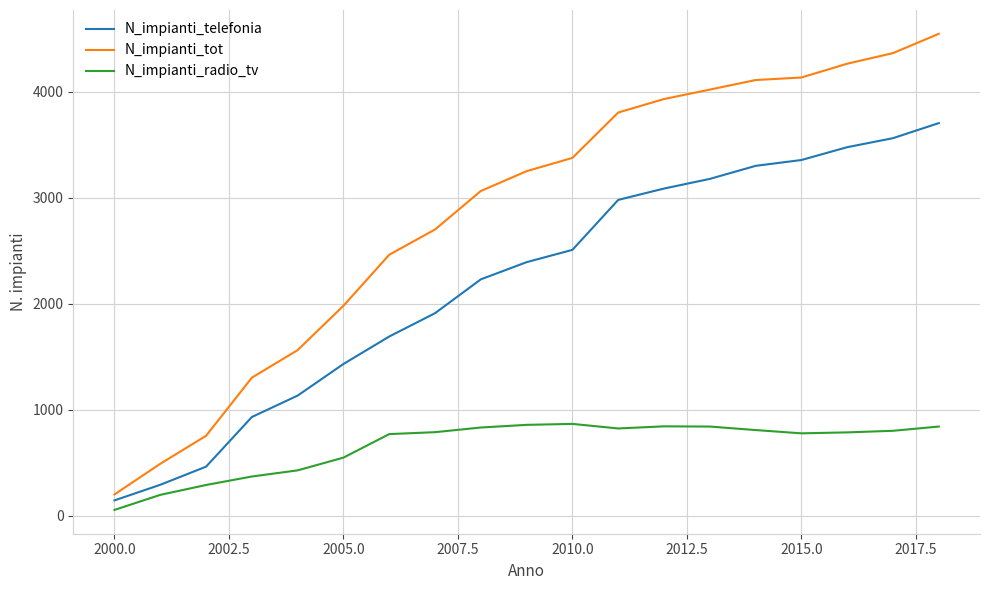

List the series in order of their overall mean, highest first.

N_impianti_tot, N_impianti_telefonia, N_impianti_radio_tv